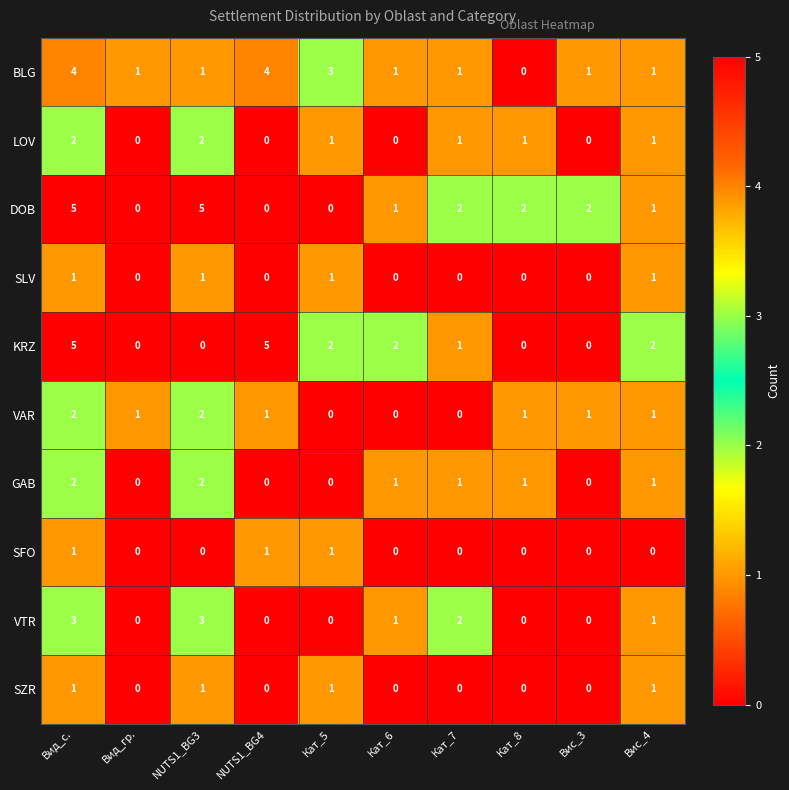

Between Кат_5 and Вис_4, which series saw the biggest shift?

BLG